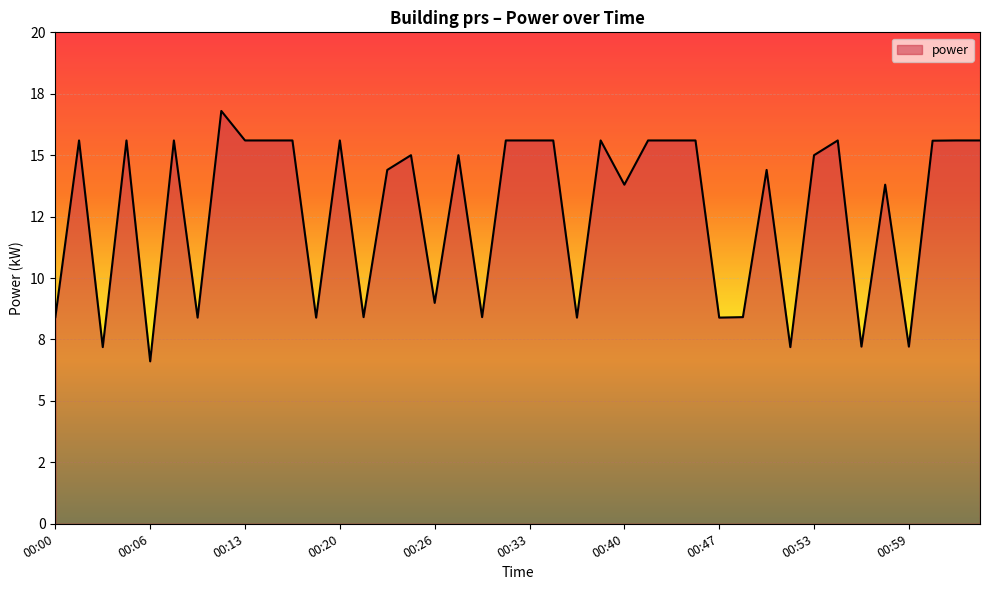

What is the value of the 22nd point from the left?

15.6